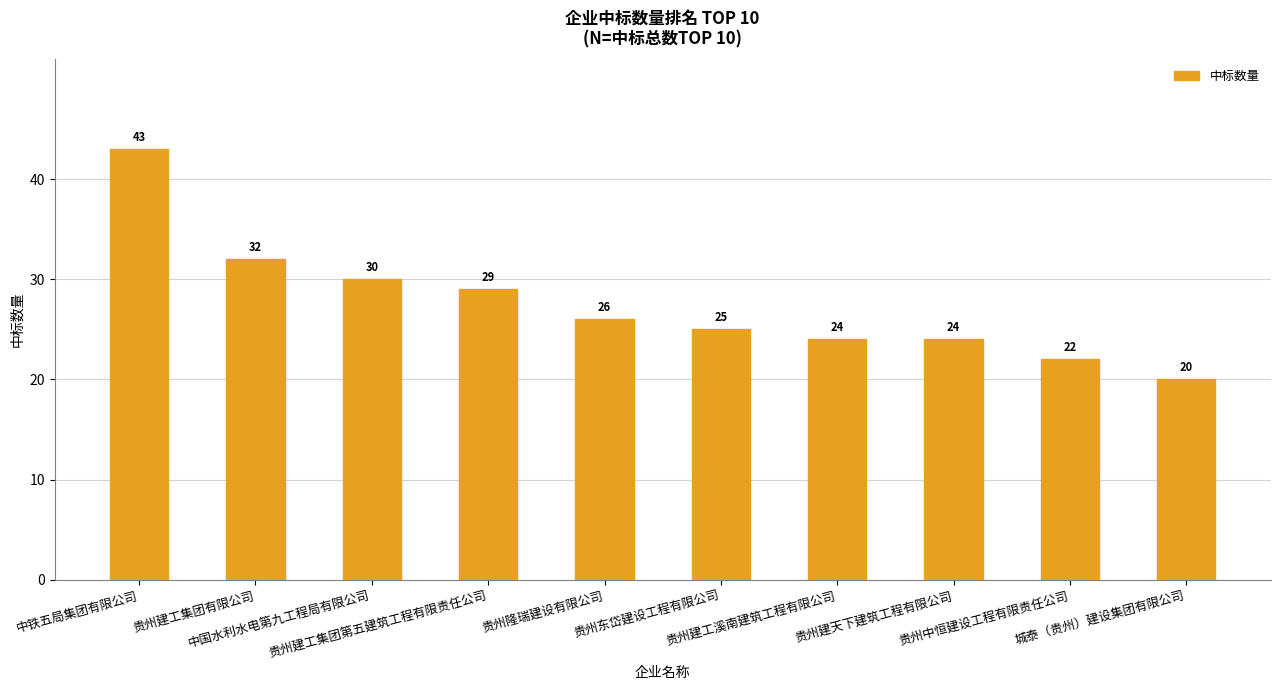

What is the smallest value displayed?

20